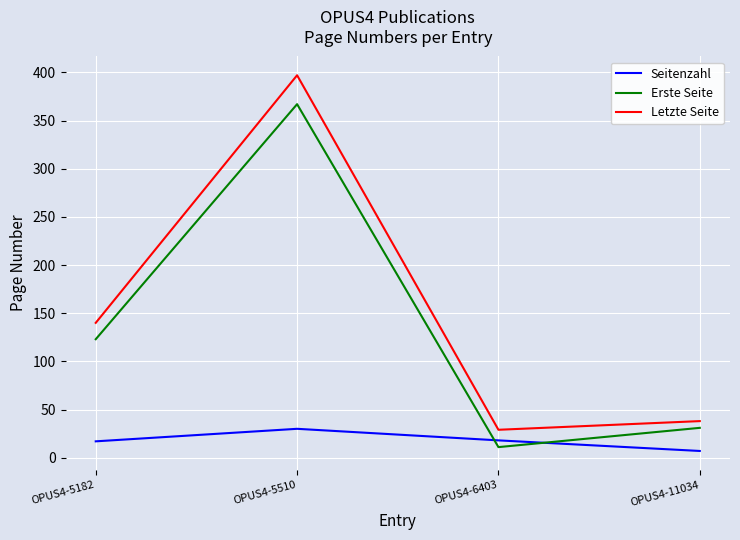

Where is Erste Seite nearest to the value 189?

OPUS4-5182